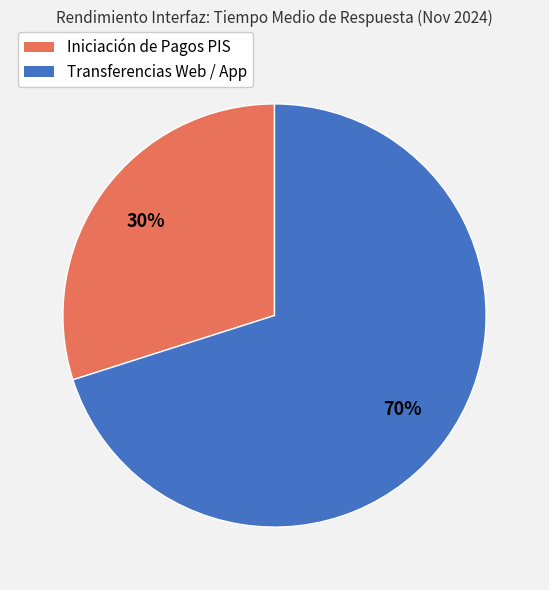

Is there a majority slice in this chart?

Yes